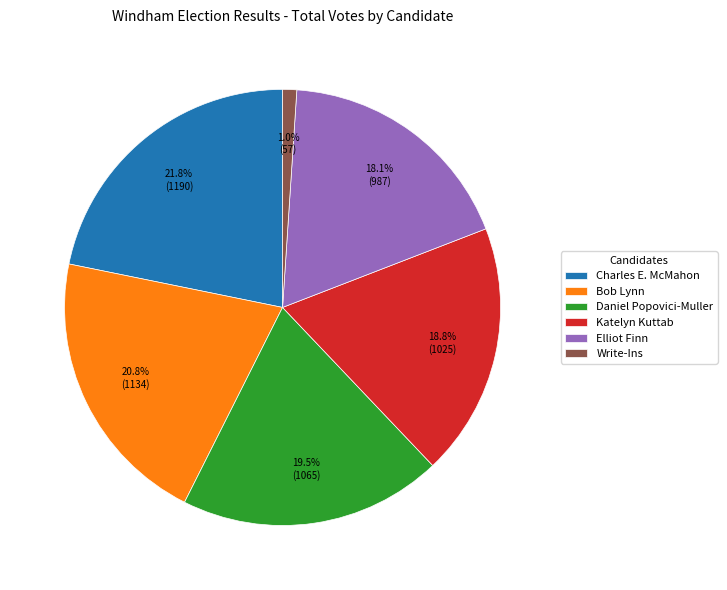

Between Elliot Finn and Bob Lynn, which is larger?

Bob Lynn